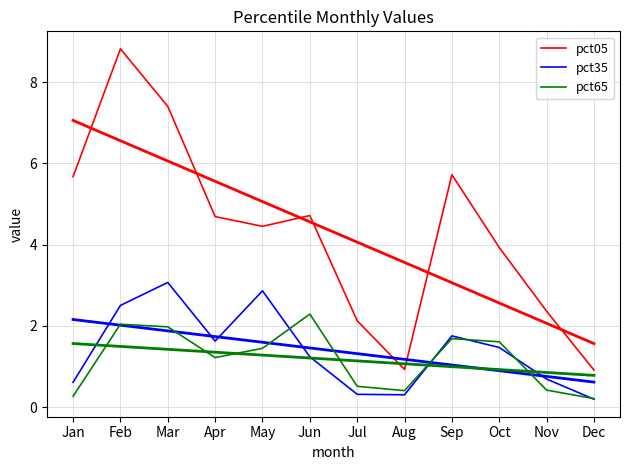

Which series has the largest total across all categories?

pct05